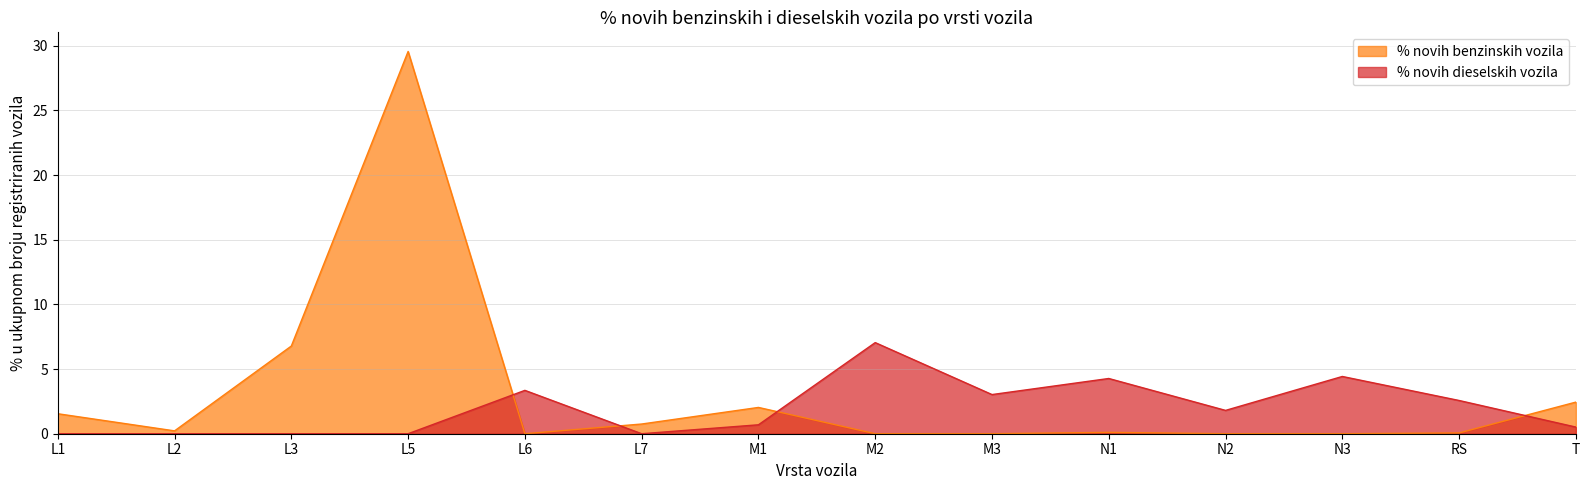

Between L3 and N3, which is larger?

L3